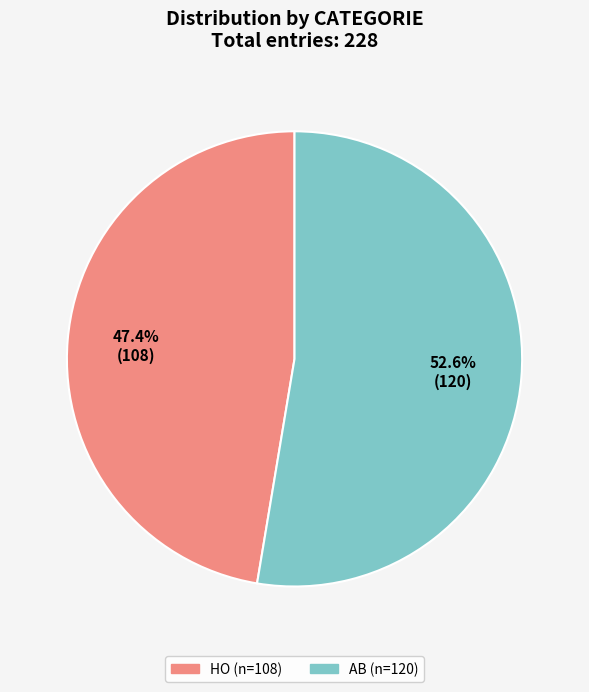

To the nearest percent, what portion does HO represent?

47%